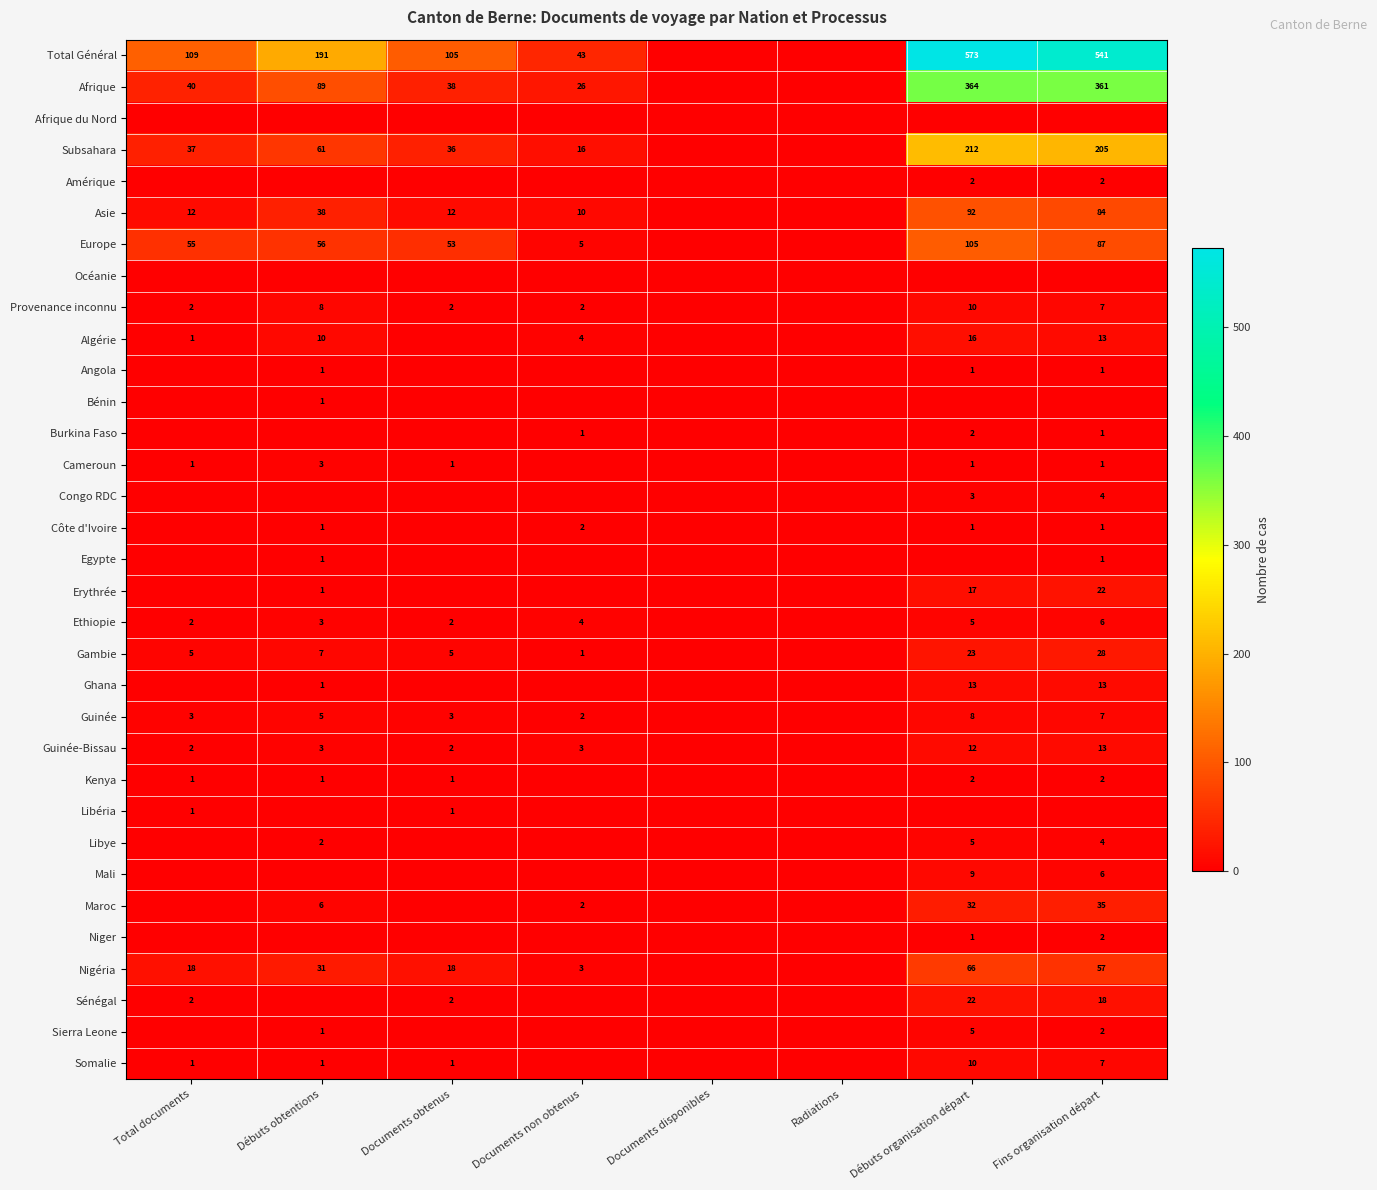

The Algérie series shows 4 at Documents non obtenus. True or false?

True